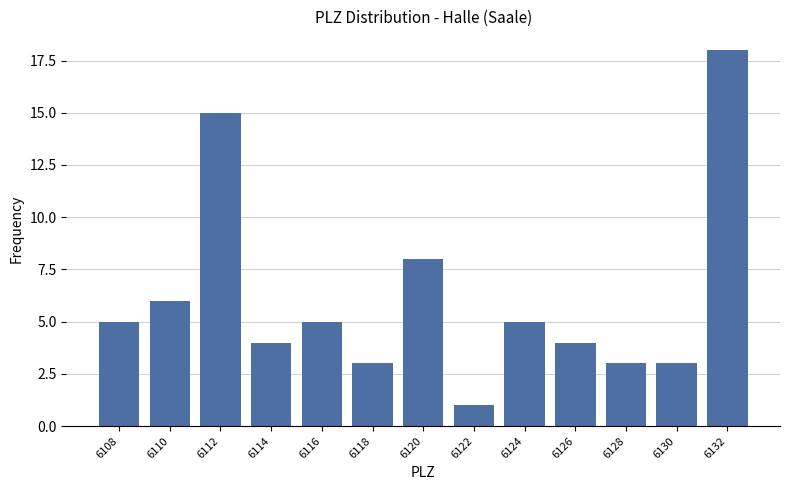

Reading right to left, transcribe all the data shown in this chart.

6132=18	6130=3	6128=3	6126=4	6124=5	6122=1	6120=8	6118=3	6116=5	6114=4	6112=15	6110=6	6108=5